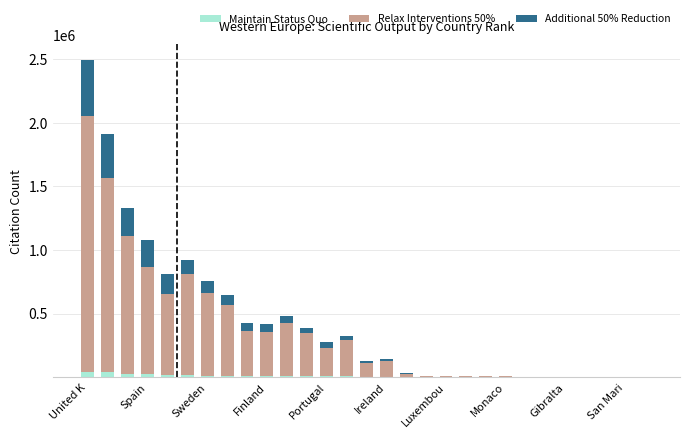

How many categories are shown in the chart?

29